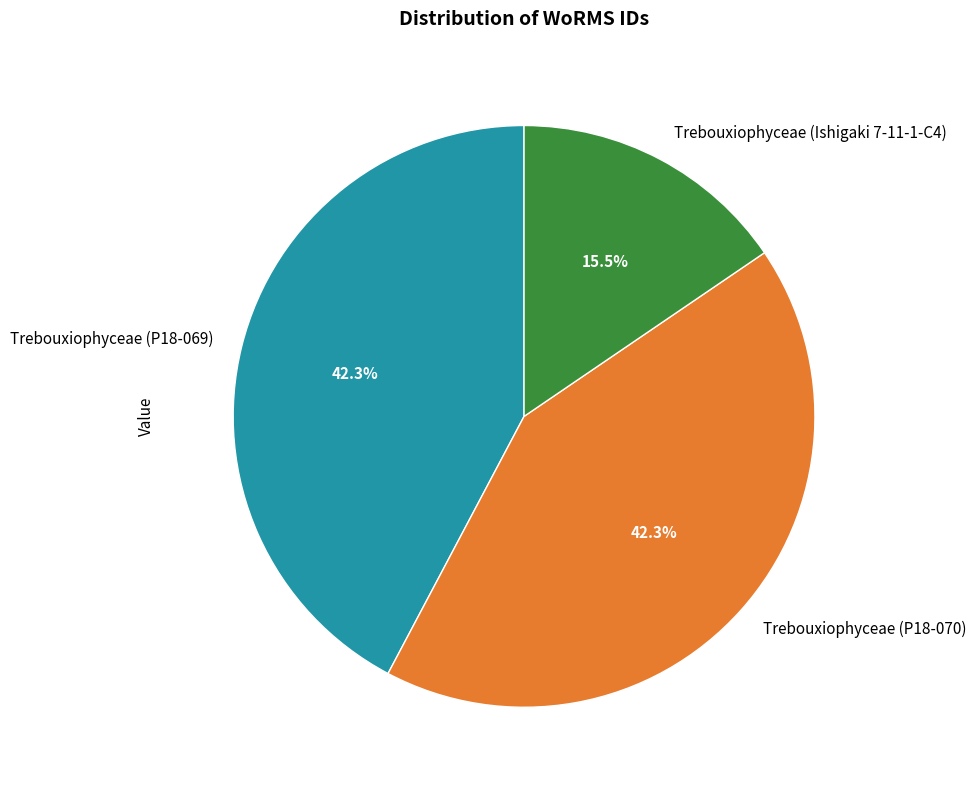

Is Trebouxiophyceae (P18-070) the majority of the pie?

No